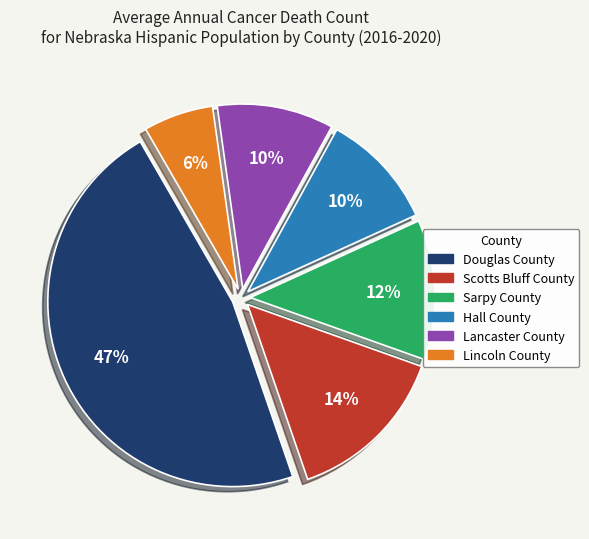

Is it true that Lincoln County is 17% of the pie?

False